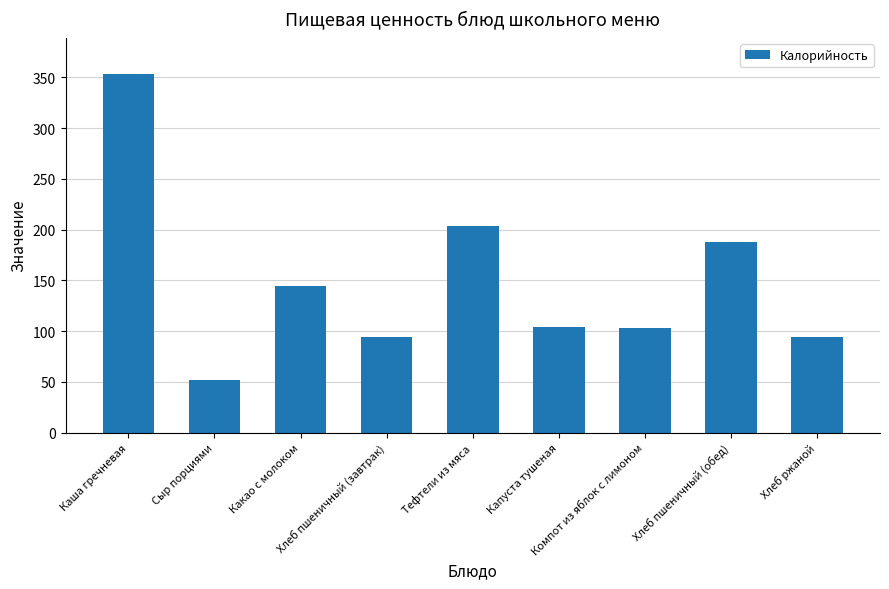

What value does the data have at Хлеб пшеничный (обед)?

188.0